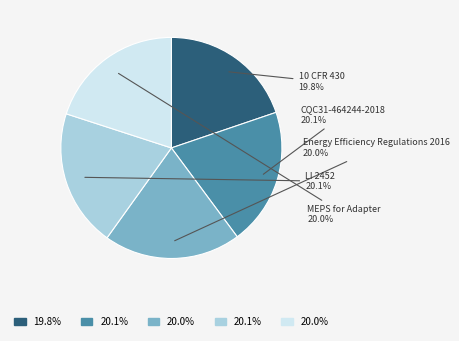

Is there a majority slice in this chart?

No